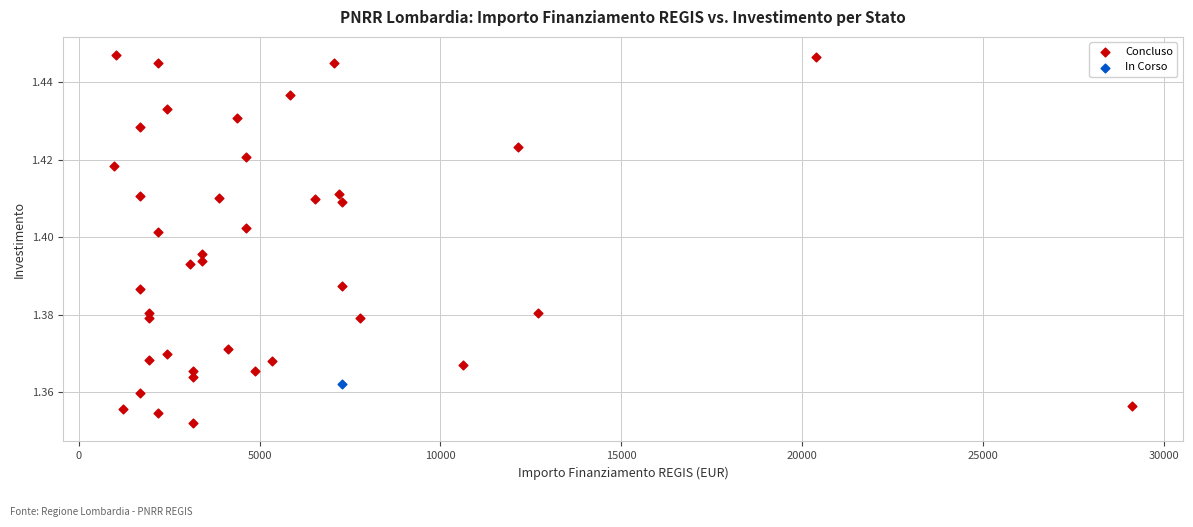

What are all the series names shown in the legend?

Concluso, In Corso